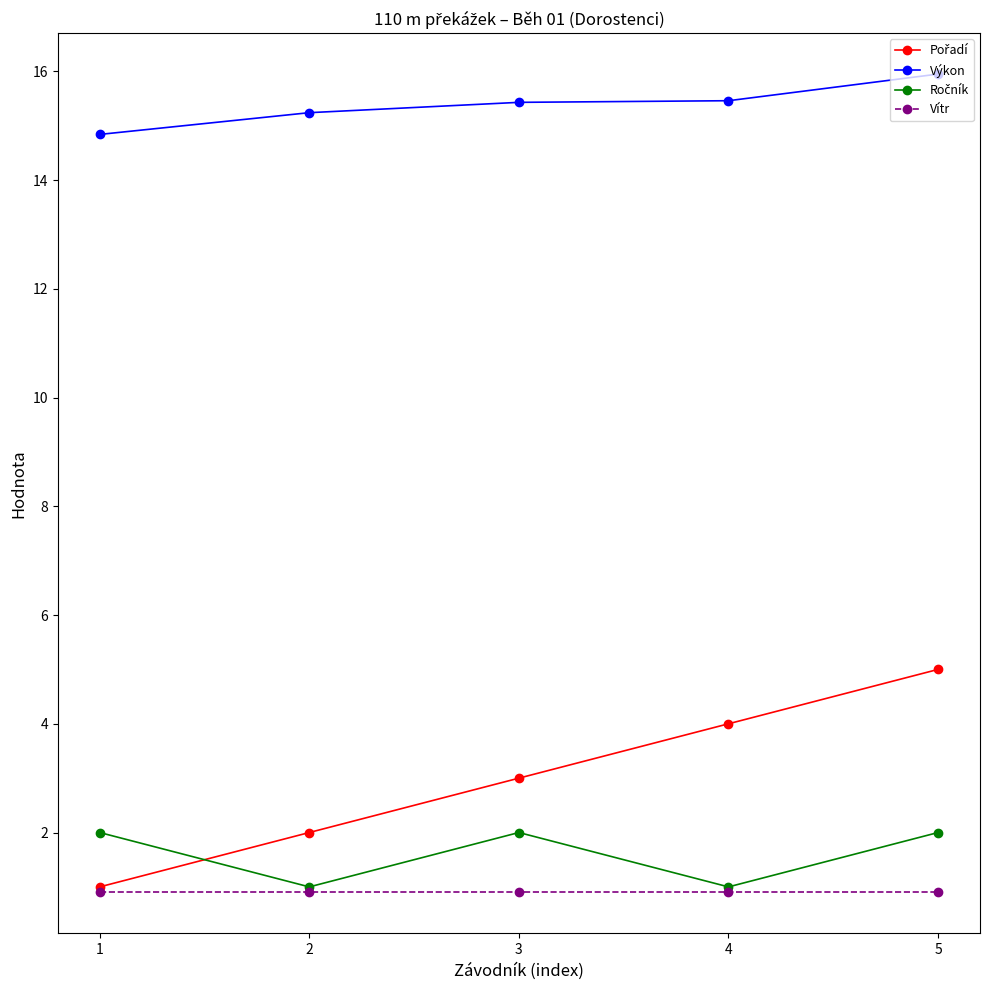

What is the value of the Vítr point at the 1st from the left?

0.9